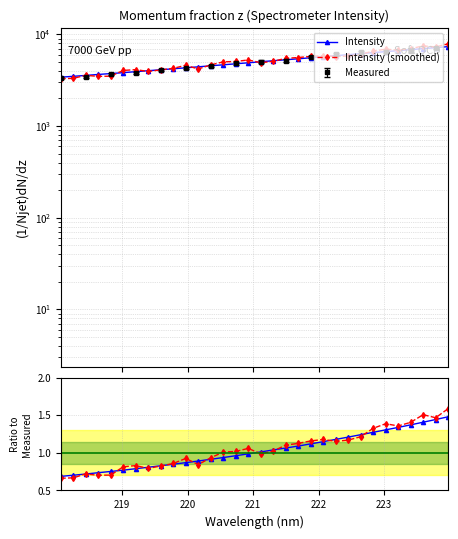

Reading left to right, extract all data points from this chart.

Intensity: 0.7	0.7	0.7	0.7	0.8	0.8	0.8	0.8	0.8	0.8	0.9	0.9	0.9	0.9	1.0	1.0	1.0	1.0	1.1	1.1	1.1	1.2	1.2	1.2	1.2	1.3	1.3	1.3	1.4	1.4	1.4	1.5
Intensity (smoothed): 0.7	0.7	0.7	0.7	0.7	0.8	0.8	0.8	0.8	0.9	0.9	0.8	0.9	1.0	1.0	1.1	1.0	1.0	1.1	1.1	1.2	1.2	1.2	1.2	1.2	1.3	1.4	1.4	1.4	1.5	1.5	1.6